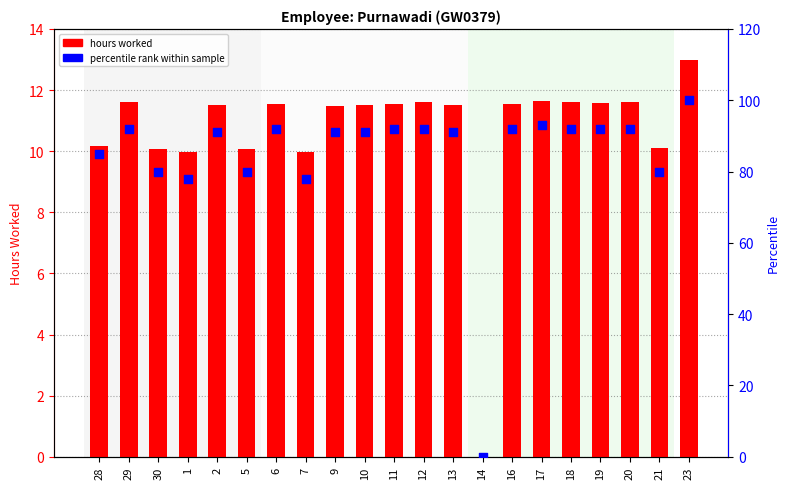

Which series has the largest total across all categories?

percentile rank